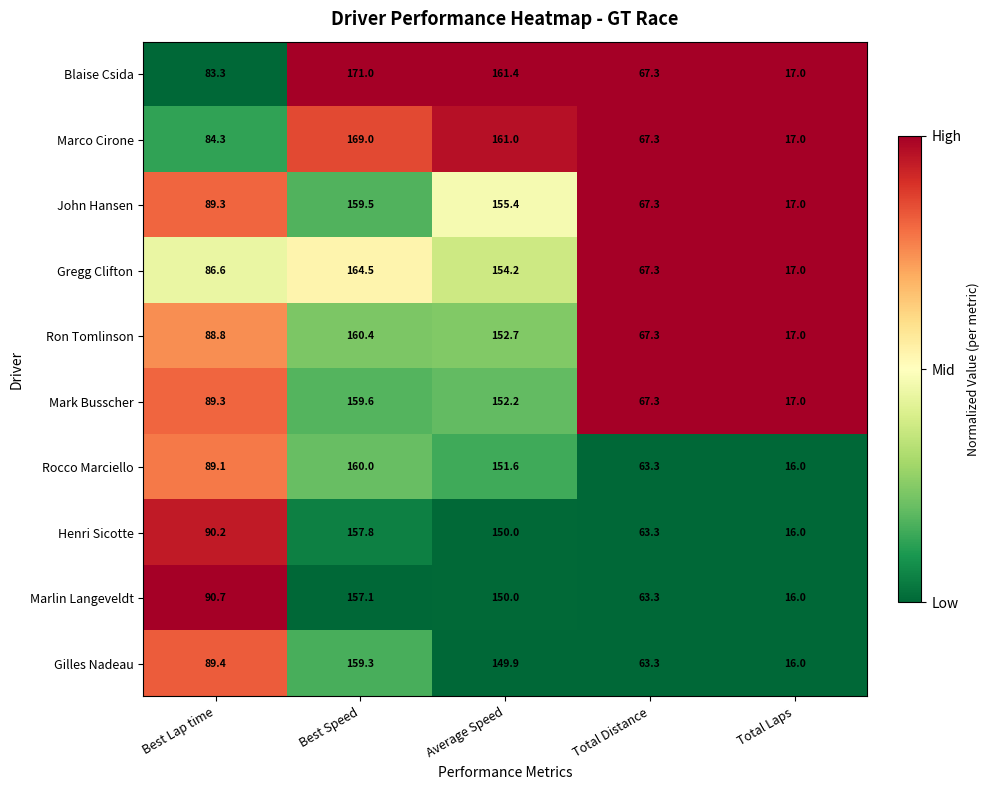

True or false: Blaise Csida has a value of 273.9 at Best Speed.

False